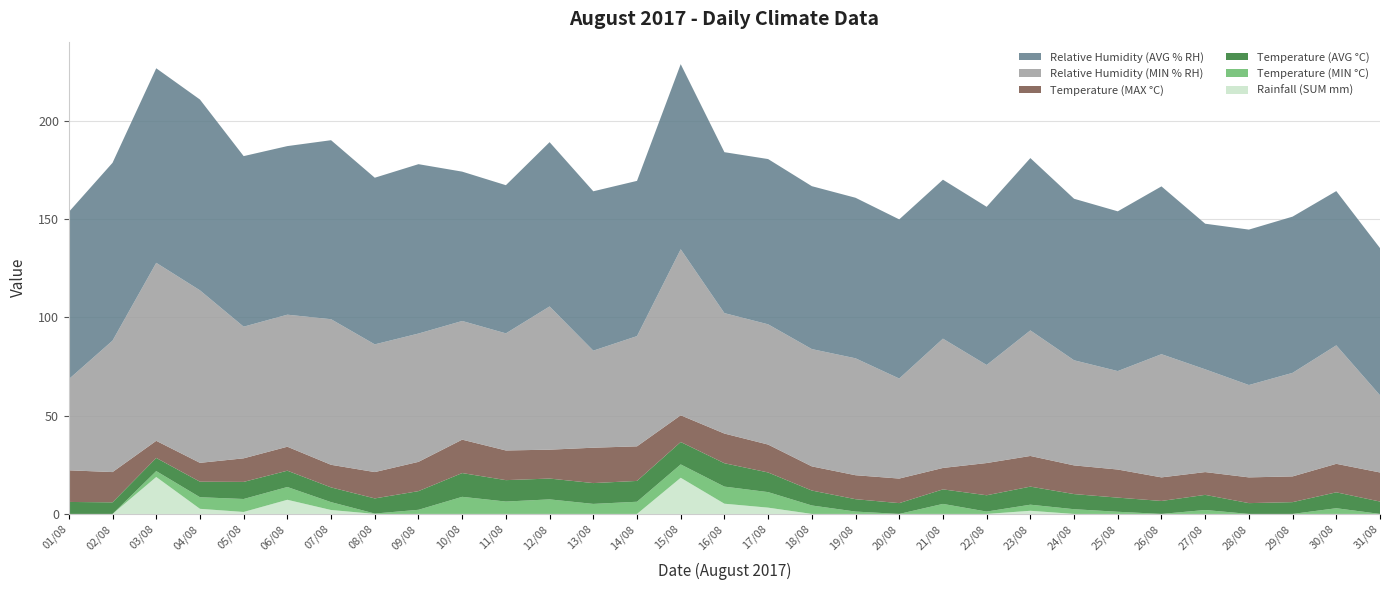

Reading left to right, what are all the values shown in this chart?

Rainfall (SUM mm): 01/08=0.0	02/08=0.0	03/08=18.8	04/08=2.6	05/08=1.0	06/08=7.2	07/08=2.0	08/08=0.0	09/08=0.0	10/08=0.0	11/08=0.0	12/08=0.0	13/08=0.0	14/08=0.0	15/08=18.4	16/08=5.2	17/08=3.2	18/08=0.0	19/08=0.0	20/08=0.0	21/08=0.0	22/08=0.0	23/08=1.6	24/08=0.0	25/08=0.0	26/08=0.0	27/08=0.0	28/08=0.0	29/08=0.0	30/08=0.0	31/08=0.0
Temperature (MIN °C): 01/08=-1.0	02/08=-1.6	03/08=3.0	04/08=5.9	05/08=6.6	06/08=6.5	07/08=4.0	08/08=0.2	09/08=2.1	10/08=8.7	11/08=6.3	12/08=7.4	13/08=5.1	14/08=6.2	15/08=6.8	16/08=8.7	17/08=7.9	18/08=4.3	19/08=1.2	20/08=-0.8	21/08=5.1	22/08=1.2	23/08=3.1	24/08=2.4	25/08=1.1	26/08=-1.0	27/08=2.0	28/08=-0.6	29/08=-2.0	30/08=2.9	31/08=-1.4
Temperature (AVG °C): 01/08=6.1	02/08=5.9	03/08=6.7	04/08=7.9	05/08=8.7	06/08=8.3	07/08=7.5	08/08=7.7	09/08=9.5	10/08=12.1	11/08=10.9	12/08=10.6	13/08=10.6	14/08=10.6	15/08=11.4	16/08=11.9	17/08=10.0	18/08=7.6	19/08=6.3	20/08=5.5	21/08=7.4	22/08=8.3	23/08=9.2	24/08=7.7	25/08=7.2	26/08=6.6	27/08=7.7	28/08=5.5	29/08=6.0	30/08=8.1	31/08=6.3
Temperature (MAX °C): 01/08=16.1	02/08=15.4	03/08=8.7	04/08=9.6	05/08=12.0	06/08=12.2	07/08=11.5	08/08=13.4	09/08=14.9	10/08=17.0	11/08=15.1	12/08=14.7	13/08=18.0	14/08=17.6	15/08=13.6	16/08=15.1	17/08=14.2	18/08=12.3	19/08=12.2	20/08=12.5	21/08=10.9	22/08=16.4	23/08=15.6	24/08=14.6	25/08=14.3	26/08=12.0	27/08=11.6	28/08=13.1	29/08=13.1	30/08=14.5	31/08=14.8
Relative Humidity (MIN % RH): 01/08=46.4	02/08=66.9	03/08=90.6	04/08=87.8	05/08=67.0	06/08=67.2	07/08=74.1	08/08=65.0	09/08=65.3	10/08=60.4	11/08=59.6	12/08=72.9	13/08=49.4	14/08=56.1	15/08=84.5	16/08=61.3	17/08=61.2	18/08=59.7	19/08=59.5	20/08=50.9	21/08=65.8	22/08=49.9	23/08=63.9	24/08=53.5	25/08=50.1	26/08=62.7	27/08=52.3	28/08=47.0	29/08=52.7	30/08=60.3	31/08=39.3
Relative Humidity (AVG % RH): 01/08=85.1	02/08=90.5	03/08=99.0	04/08=97.1	05/08=86.8	06/08=85.8	07/08=91.1	08/08=84.8	09/08=86.2	10/08=76.0	11/08=75.4	12/08=83.6	13/08=81.1	14/08=79.0	15/08=94.2	16/08=81.9	17/08=84.1	18/08=82.9	19/08=81.7	20/08=81.0	21/08=80.9	22/08=80.5	23/08=87.7	24/08=82.2	25/08=81.3	26/08=85.4	27/08=74.1	28/08=79.1	29/08=79.5	30/08=78.5	31/08=74.9